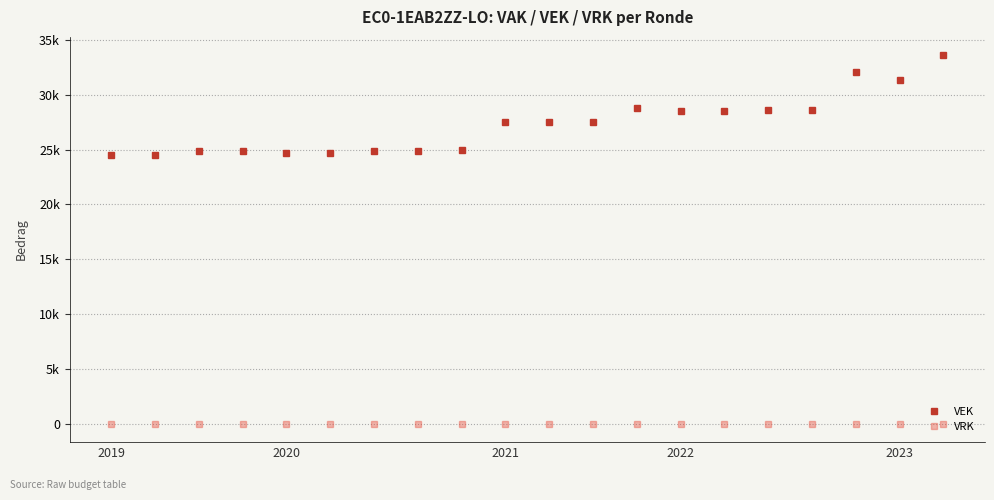

True or false: VEK and VRK intersect in this chart.

False